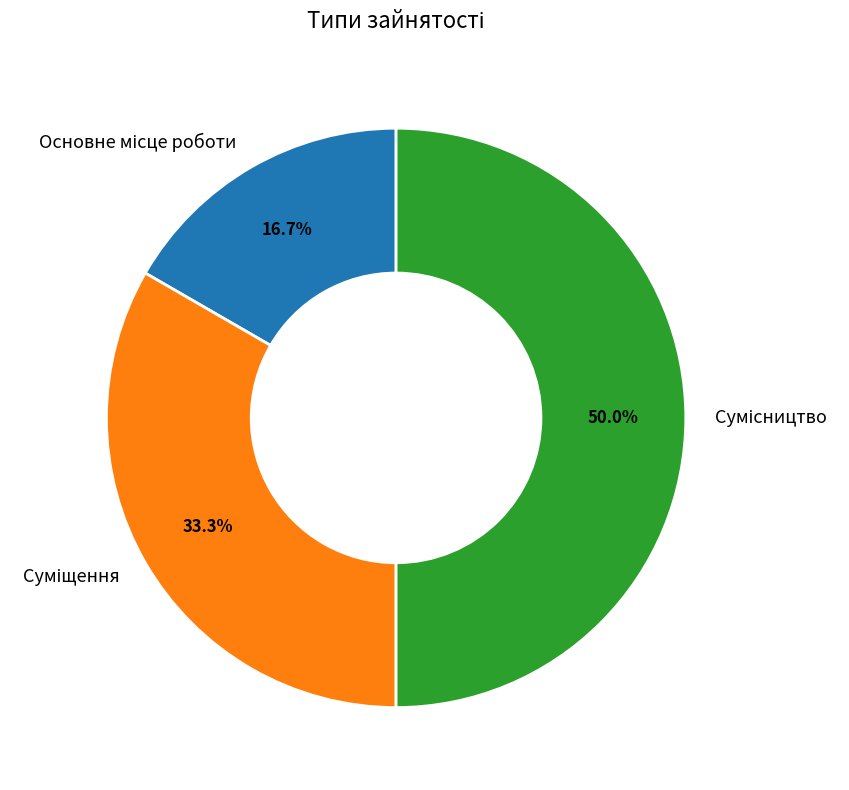

To the nearest percent, what is the difference between the Основне місце роботи and Сумісництво slice percentages?

33%